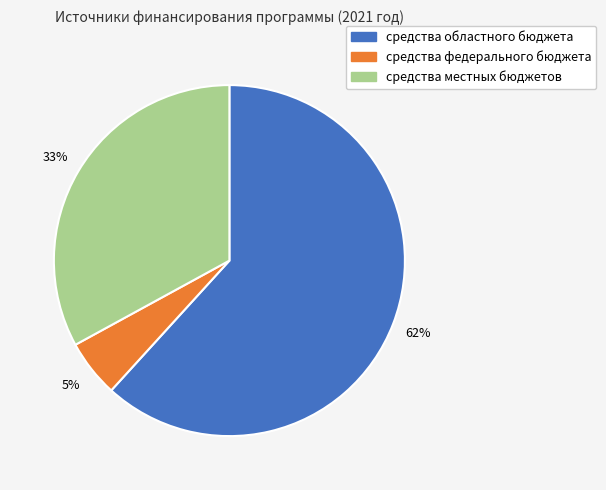

Is there a majority slice in this chart?

Yes